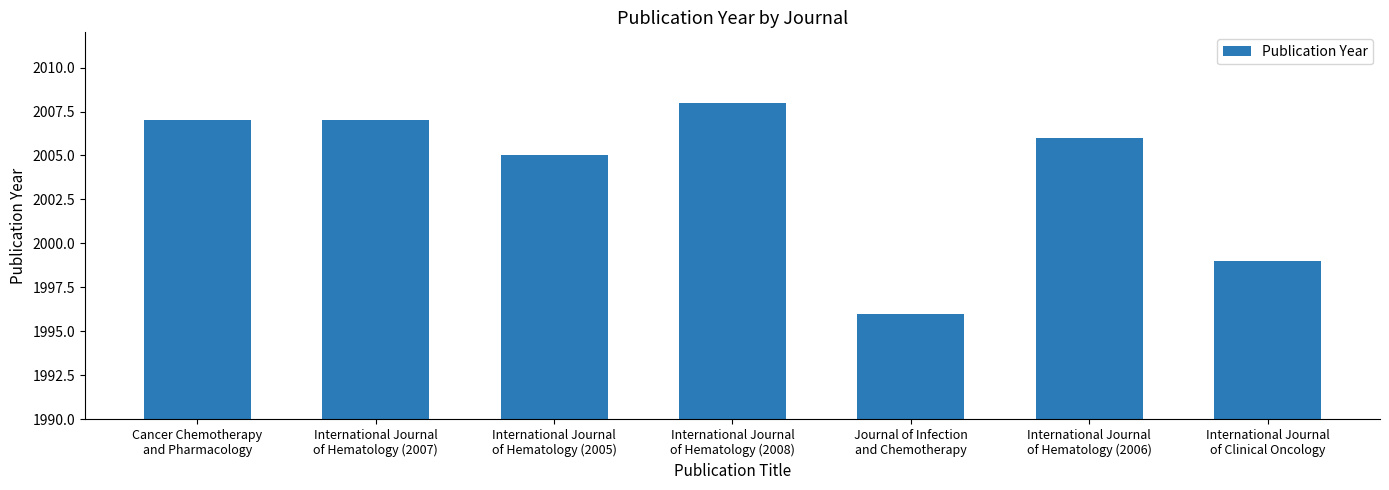

What value does the data have at International Journal
of Hematology (2006)?

2006